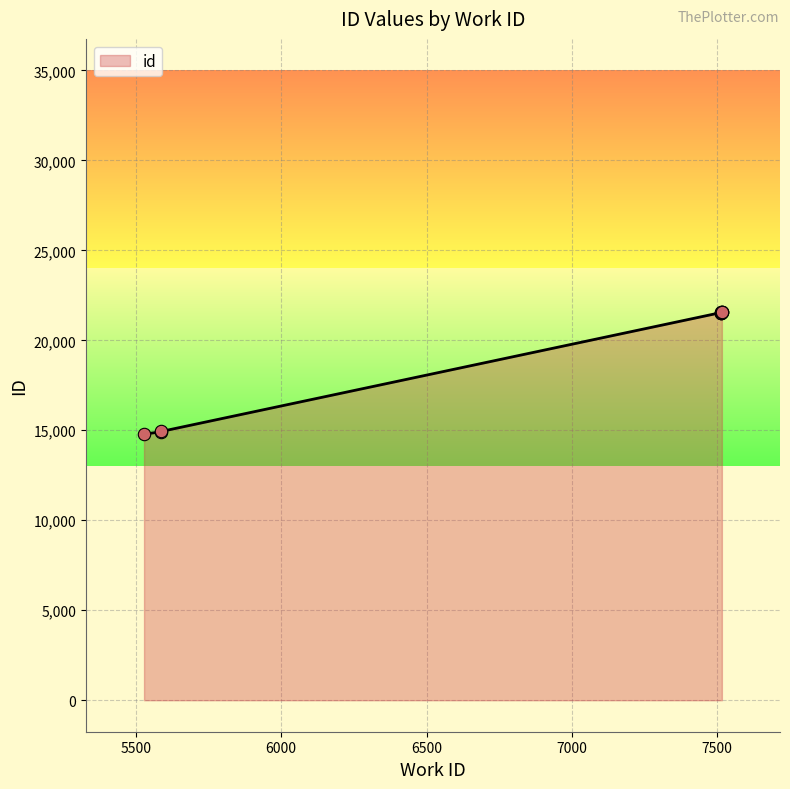

What is the change in value from 7516 to 7516?

+4